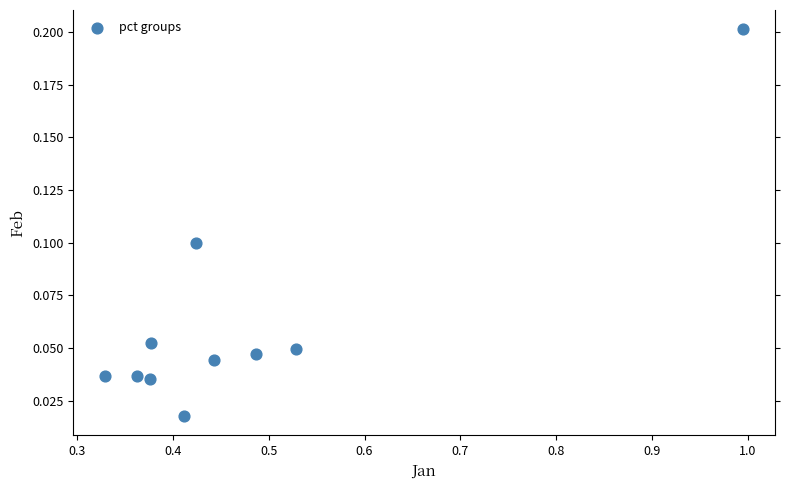

What is the average X value?

0.5